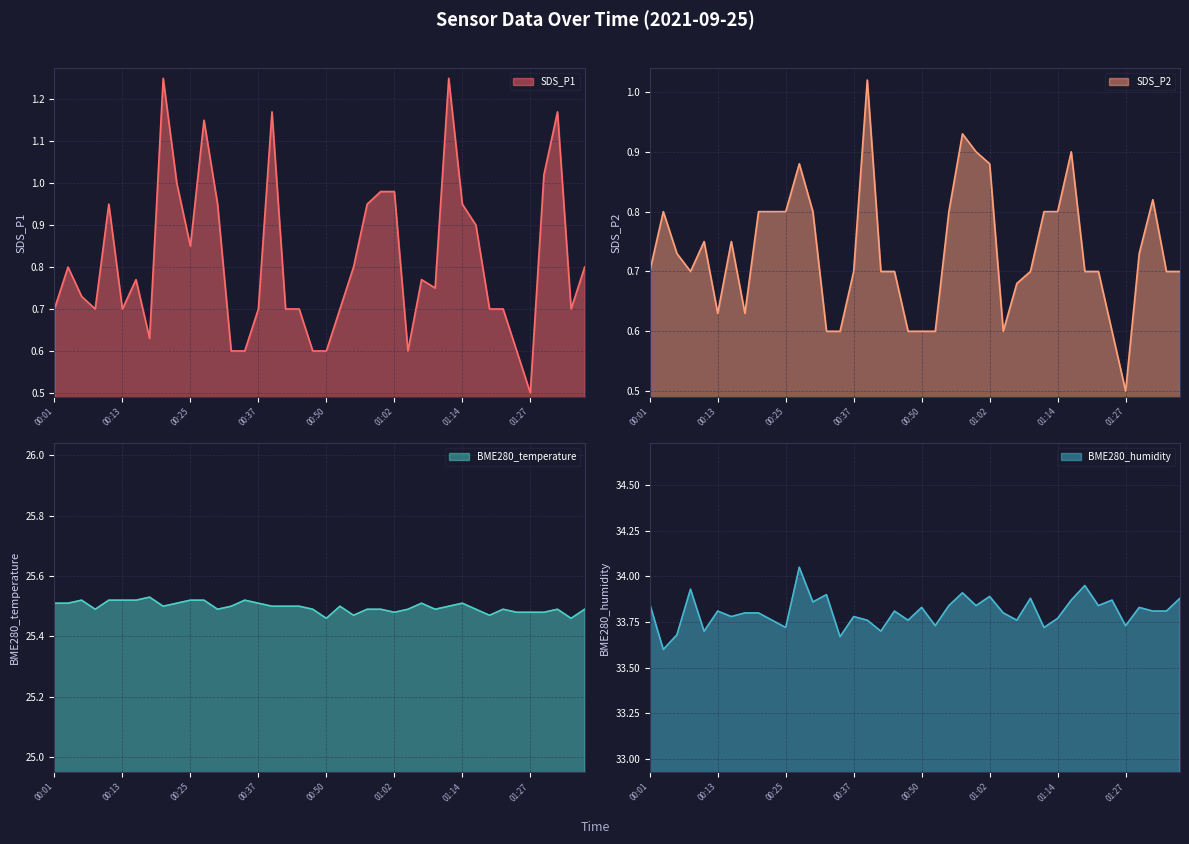

Reading right to left, list all the values displayed in this chart.

SDS_P1: 0.8	0.7	1.2	1.0	0.5	0.6	0.7	0.7	0.9	0.9	1.2	0.8	0.8	0.6	1.0	1.0	0.9	0.8	0.7	0.6	0.6	0.7	0.7	1.2	0.7	0.6	0.6	0.9	1.1	0.8	1.0	1.2	0.6	0.8	0.7	0.9	0.7	0.7	0.8	0.7
SDS_P2: 0.7	0.7	0.8	0.7	0.5	0.6	0.7	0.7	0.9	0.8	0.8	0.7	0.7	0.6	0.9	0.9	0.9	0.8	0.6	0.6	0.6	0.7	0.7	1.0	0.7	0.6	0.6	0.8	0.9	0.8	0.8	0.8	0.6	0.8	0.6	0.8	0.7	0.7	0.8	0.7
BME280_temperature: 25.5	25.5	25.5	25.5	25.5	25.5	25.5	25.5	25.5	25.5	25.5	25.5	25.5	25.5	25.5	25.5	25.5	25.5	25.5	25.5	25.5	25.5	25.5	25.5	25.5	25.5	25.5	25.5	25.5	25.5	25.5	25.5	25.5	25.5	25.5	25.5	25.5	25.5	25.5	25.5
BME280_humidity: 33.9	33.8	33.8	33.8	33.7	33.9	33.8	34.0	33.9	33.8	33.7	33.9	33.8	33.8	33.9	33.8	33.9	33.8	33.7	33.8	33.8	33.8	33.7	33.8	33.8	33.7	33.9	33.9	34.0	33.7	33.8	33.8	33.8	33.8	33.8	33.7	33.9	33.7	33.6	33.9